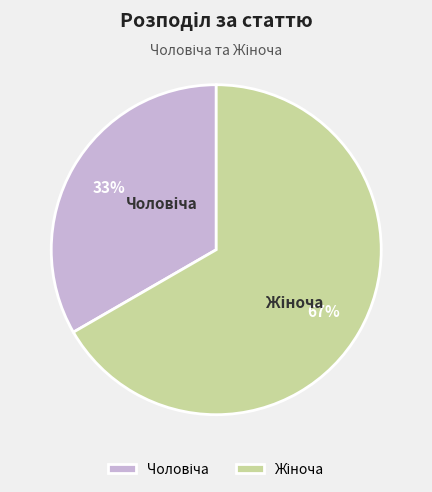

Is there any slice that represents more than half of the pie?

Yes